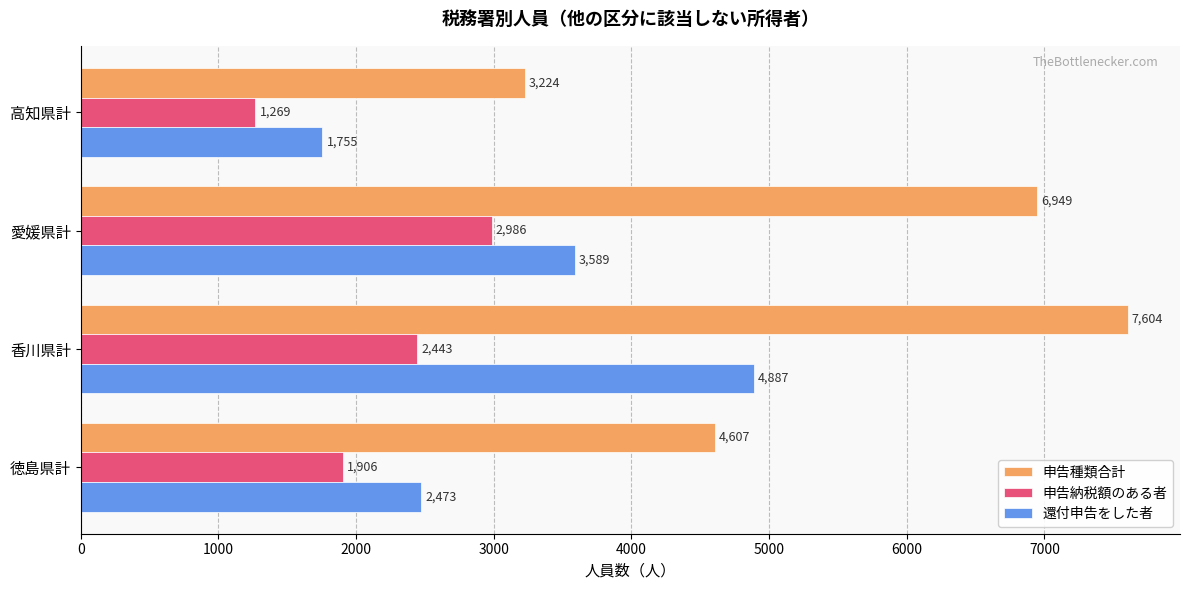

Which category has the lowest value in the 還付申告をした者 series?

高知県計